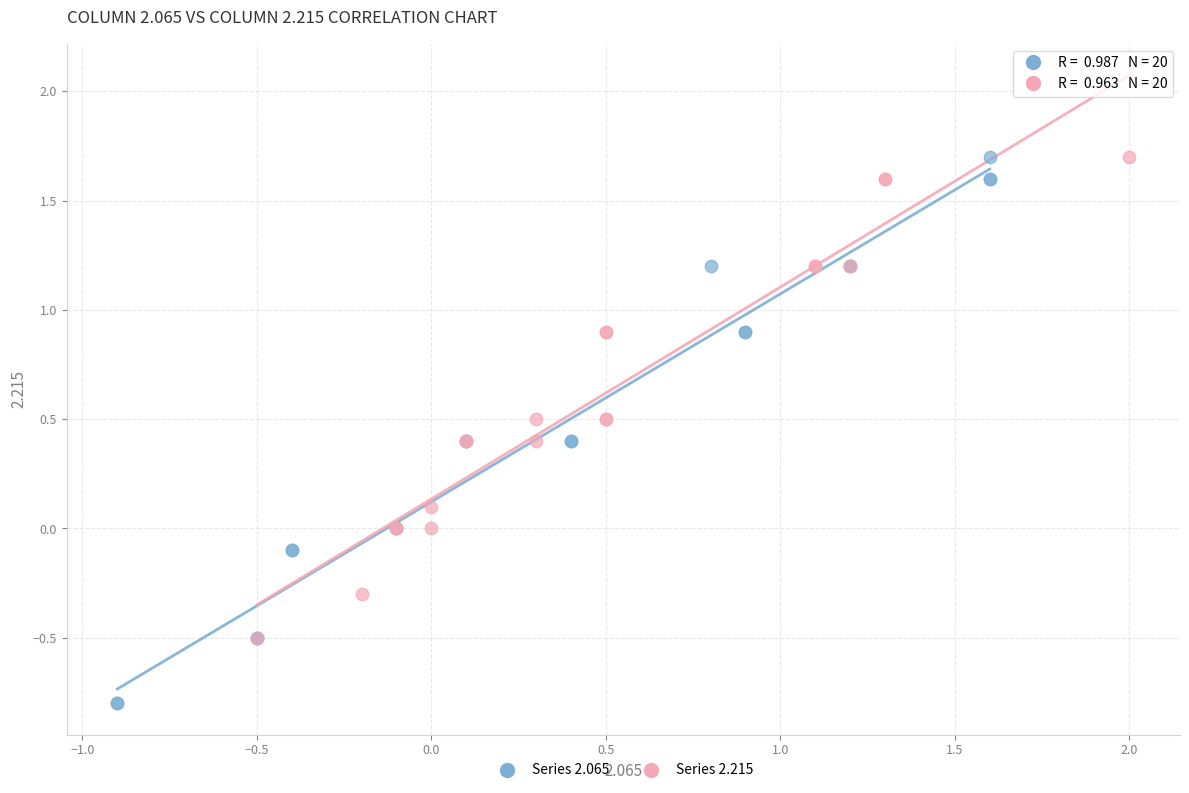

Which series has the largest Y range (max minus min)?

Series 2.065